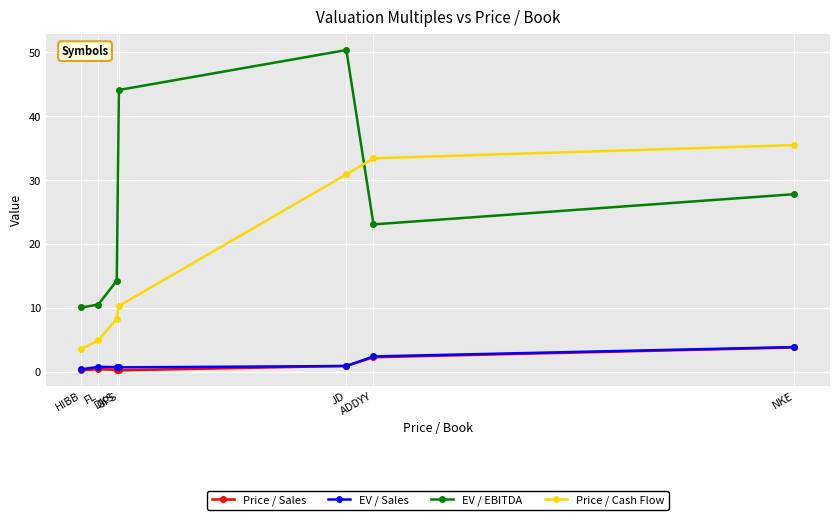

Is the value of EV / Sales at NKE greater than the value of Price / Cash Flow at NKE?

No